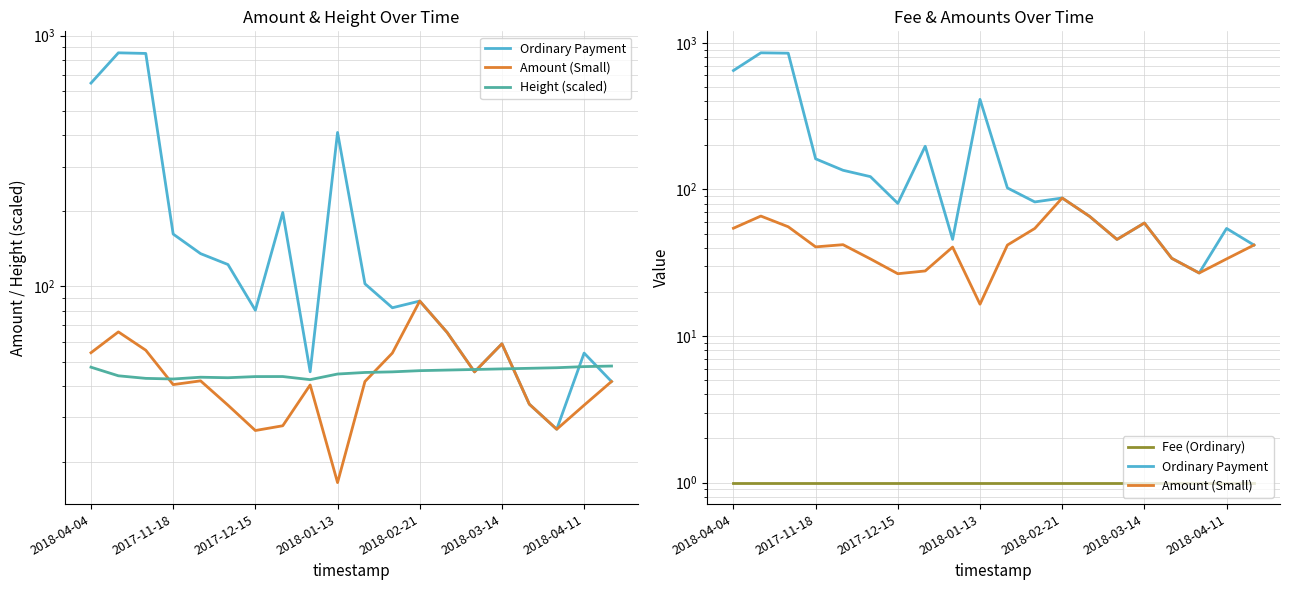

Between which two adjacent categories do Ordinary Payment and Height (scaled) first intersect?

13 and 14